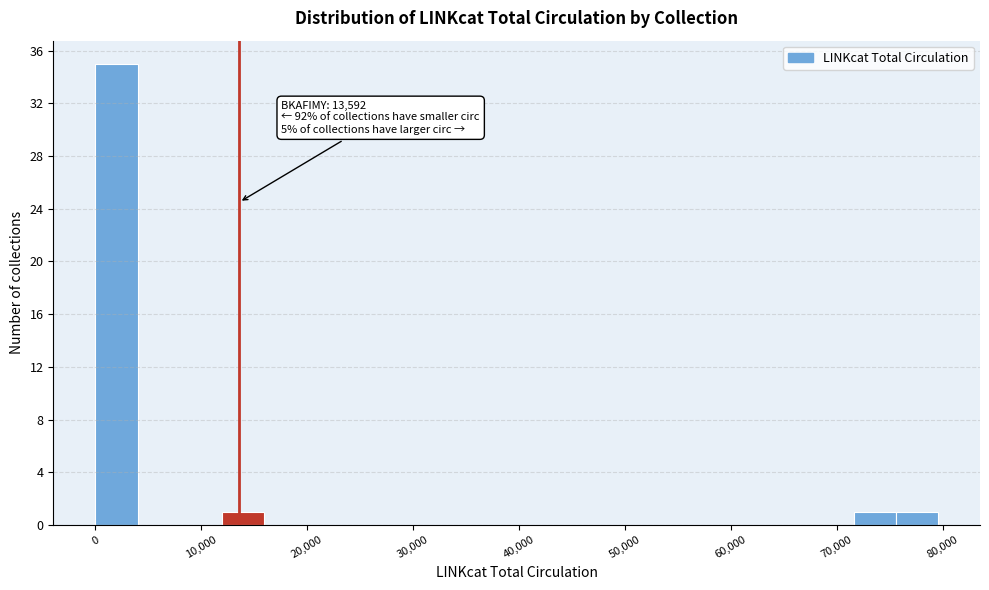

Around what value on the x-axis is the tallest bar? Give the approximate position of its centre, as read against the axis.

2000